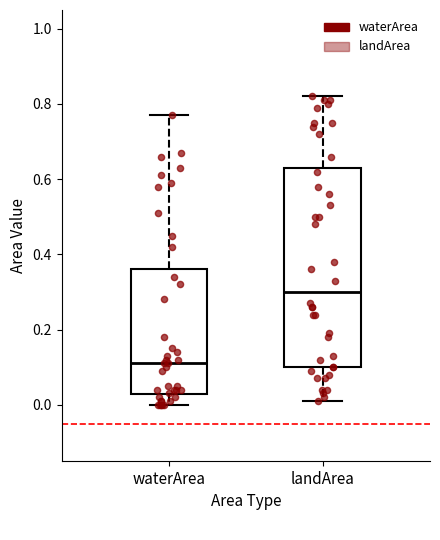

Which box's median line is the lowest?

waterArea